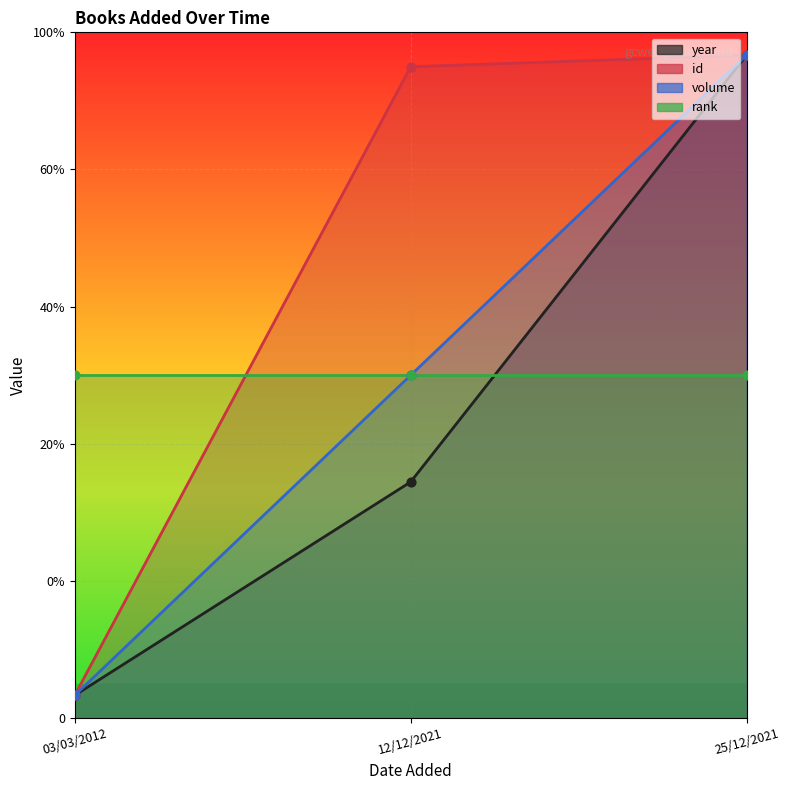

At how many categories does at least one series exceed 0?

3